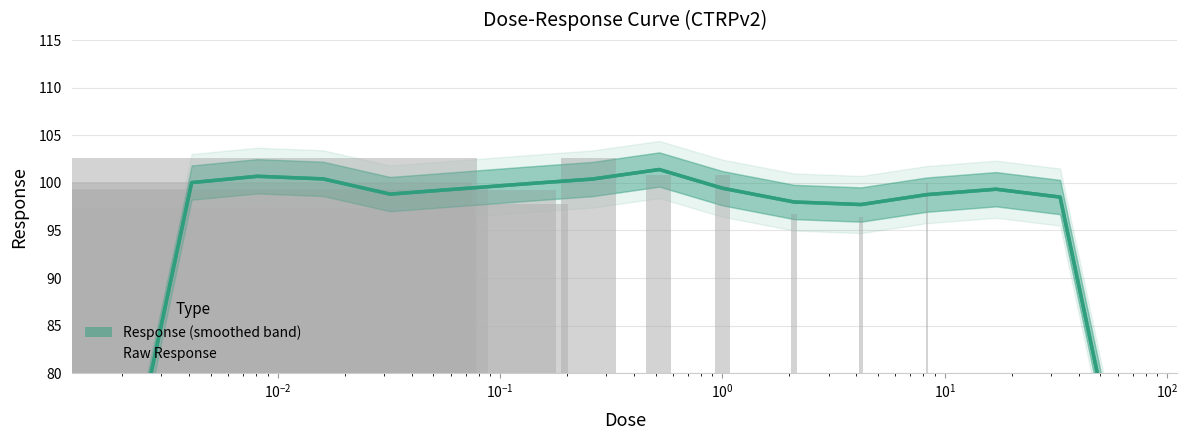

How many groups of bars are there?

15